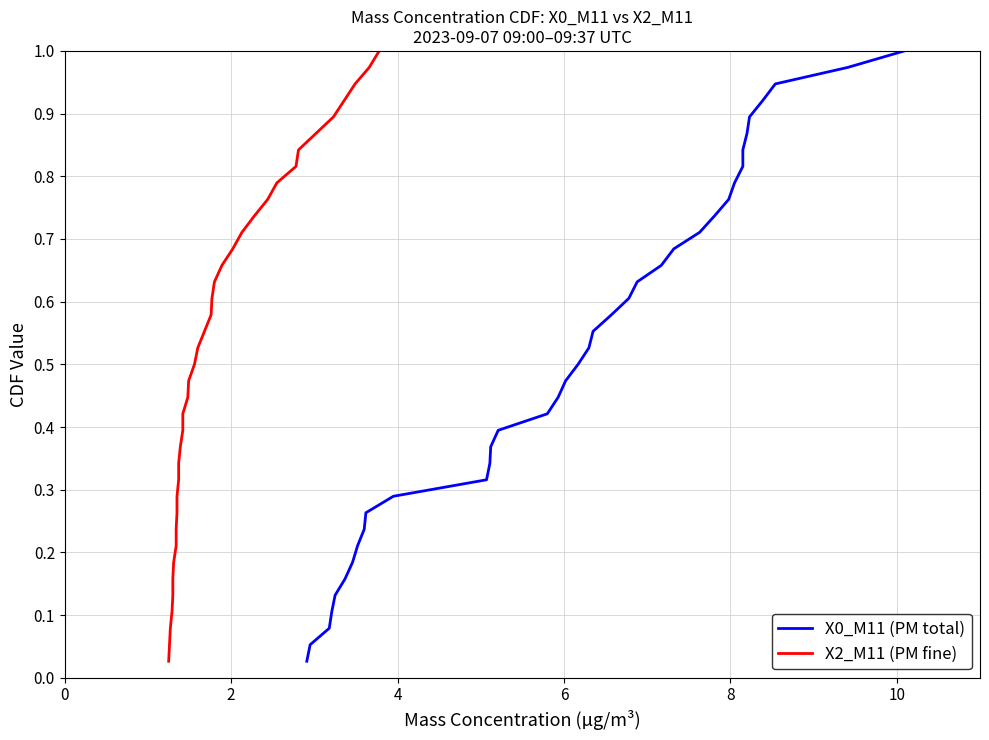

How many series are shown in this chart?

2